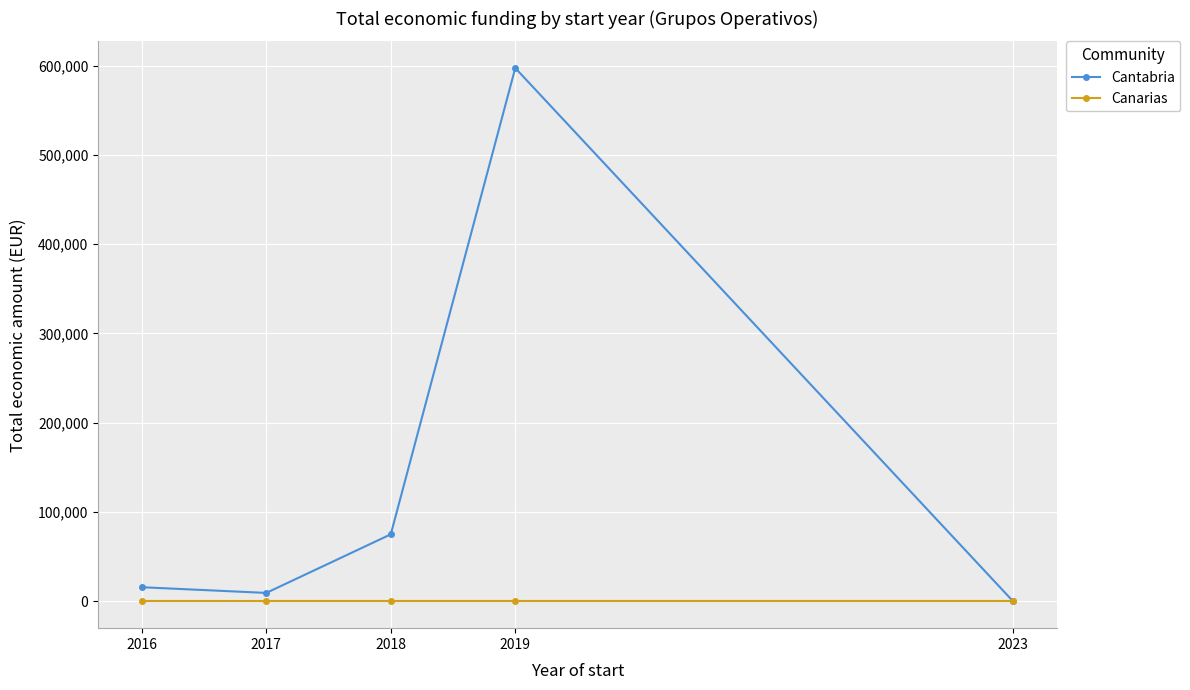

Rank the series by their maximum value, from highest to lowest.

Cantabria, Canarias